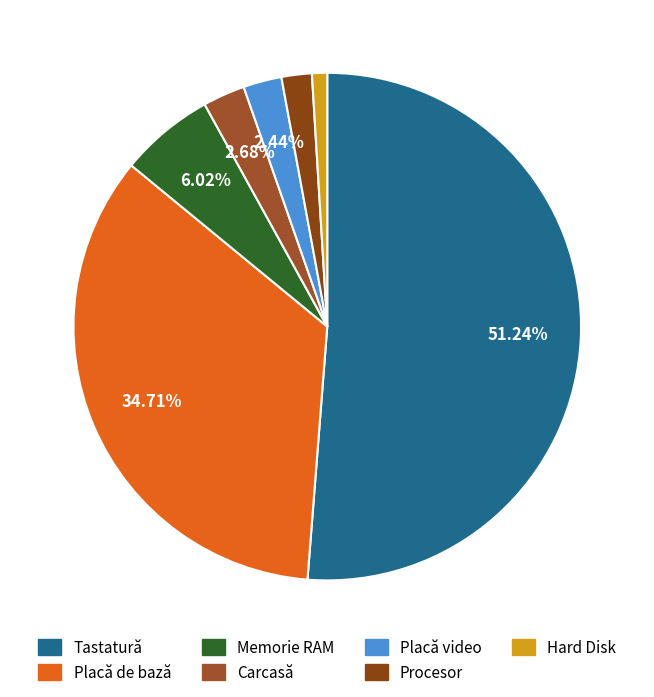

What is the smallest slice in the pie chart?

Hard Disk